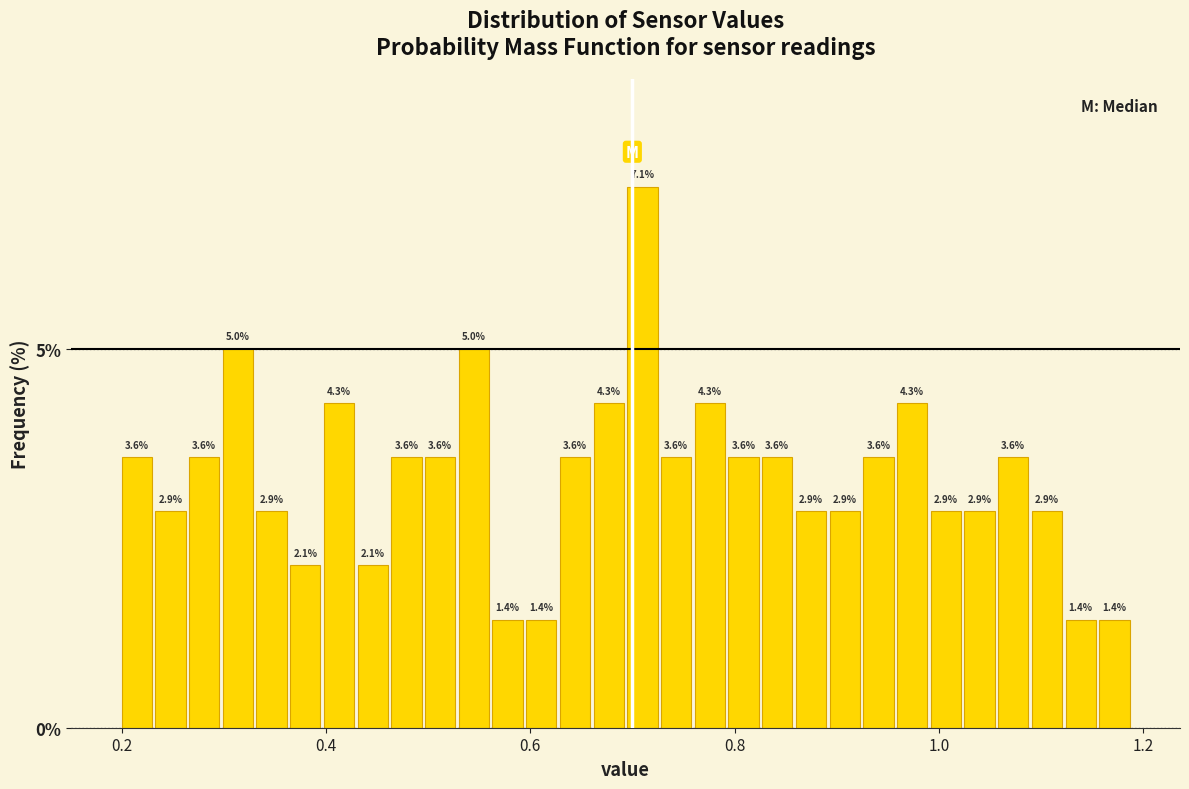

Read against the x-axis, roughly where is the centre of the tallest bar?

0.70